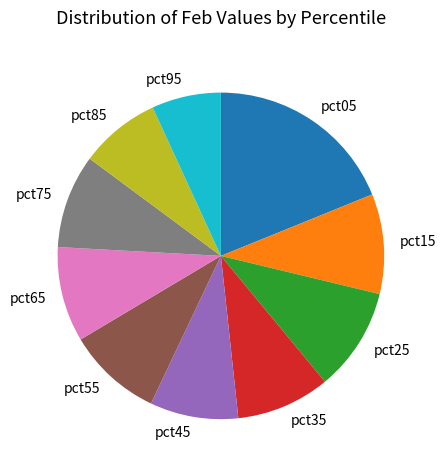

Is the sum of pct75 and pct85 greater than half?

No